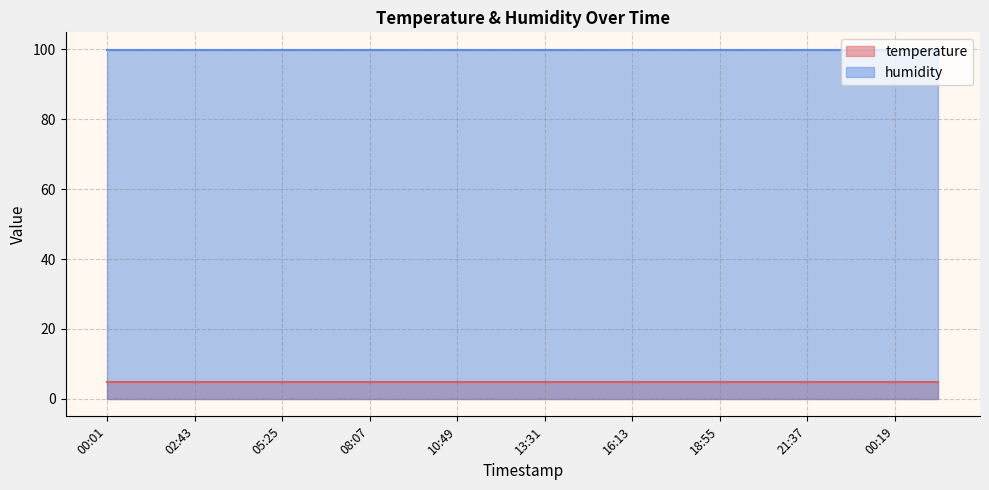

Which series has the largest range (max minus min)?

temperature